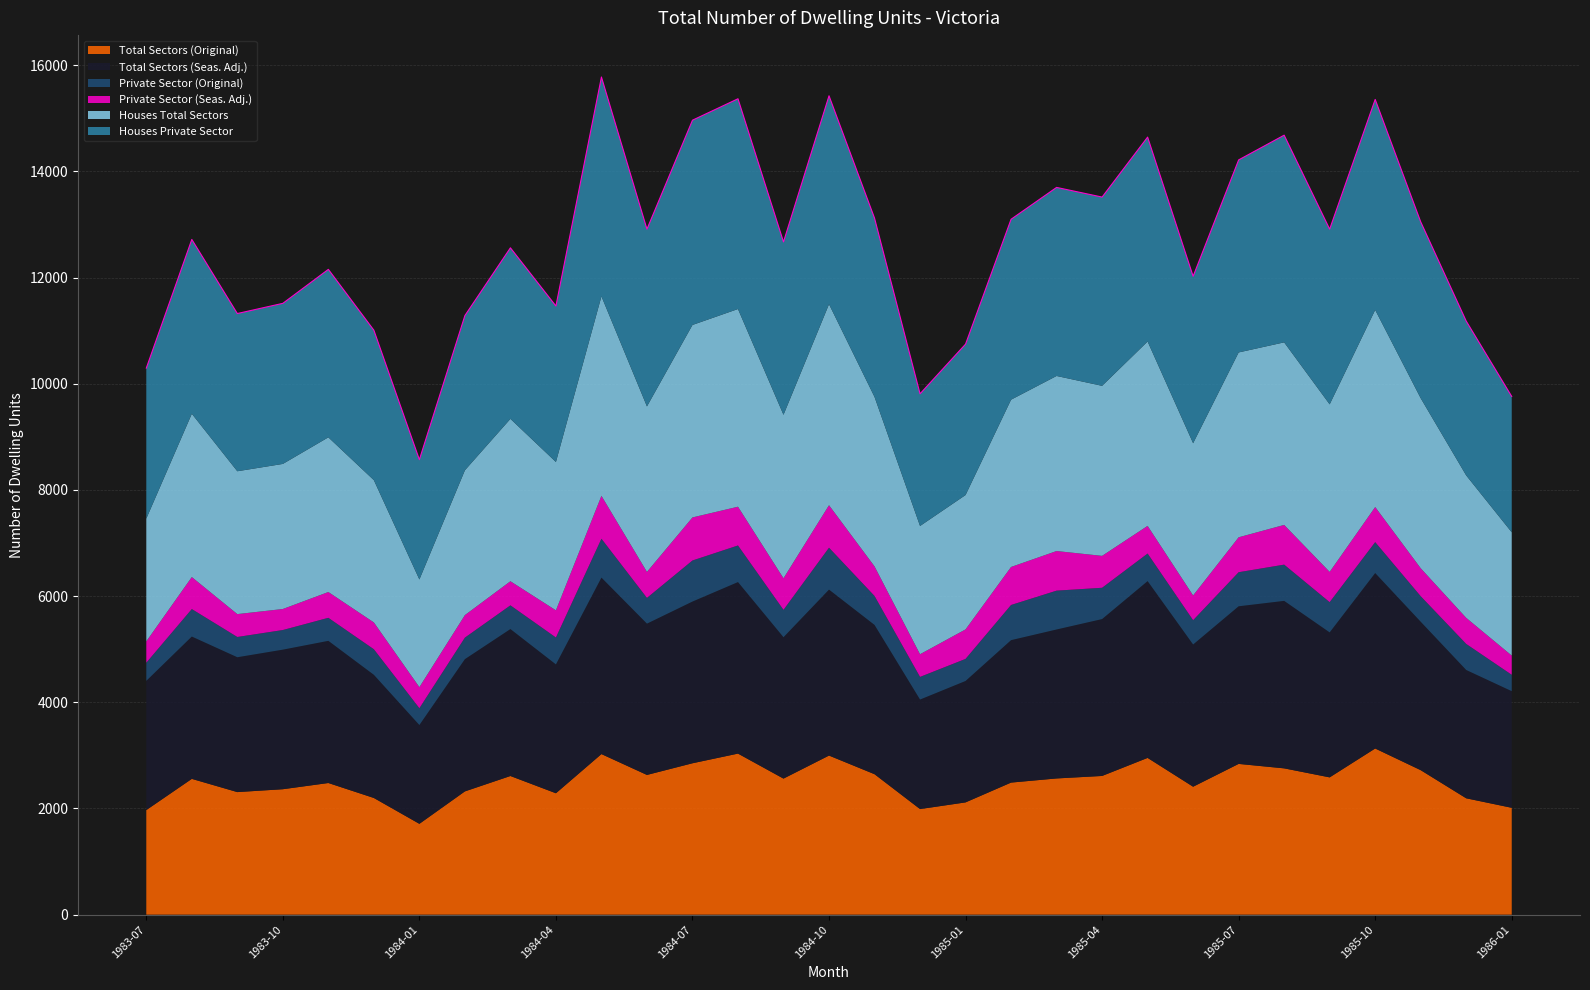

Count the number of data series in this chart.

6